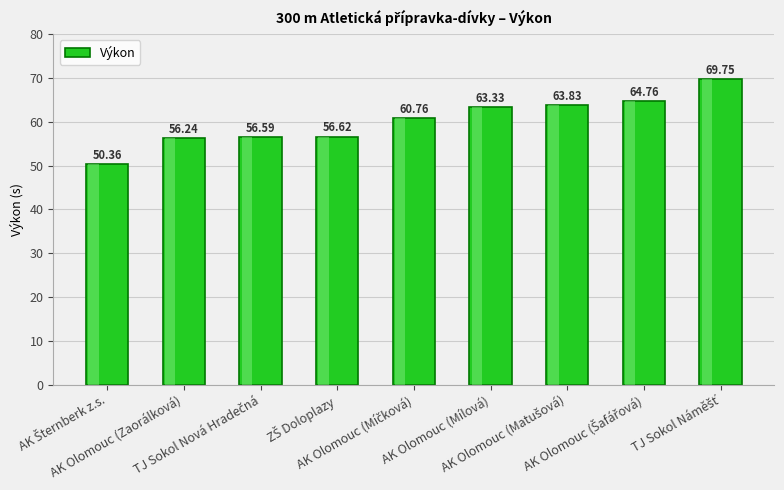

What is the difference between the maximum and minimum values?

19.4